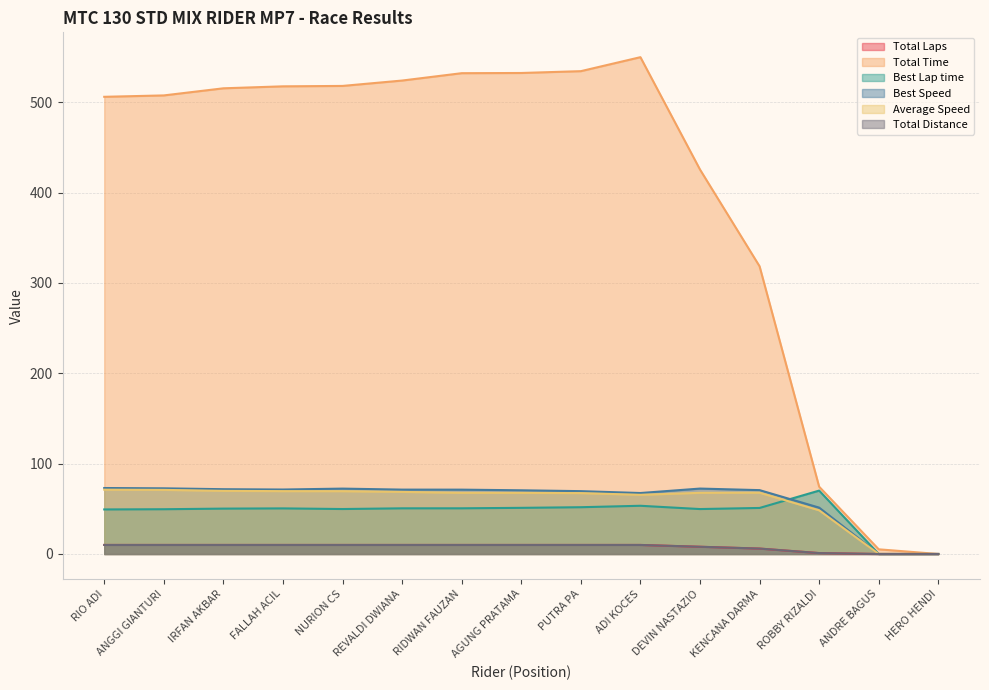

At which category is the sum across all series the highest?

ADI KOCES